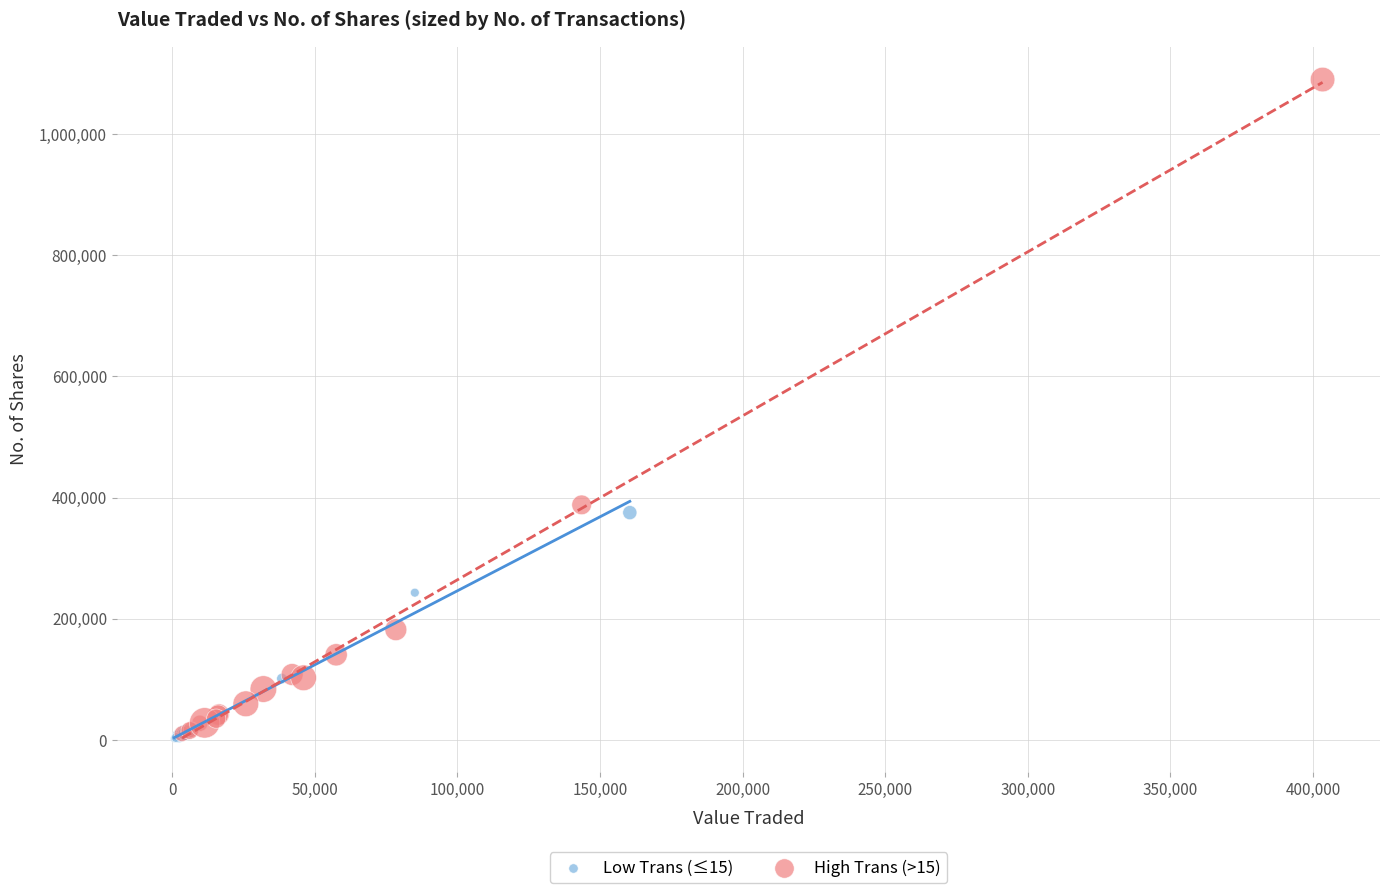

Which series contains the highest Y value?

High Trans (>15)